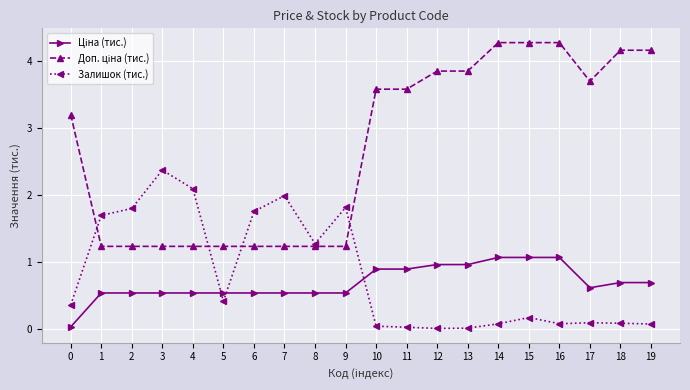

What is the total value across all series at 5?

2.2